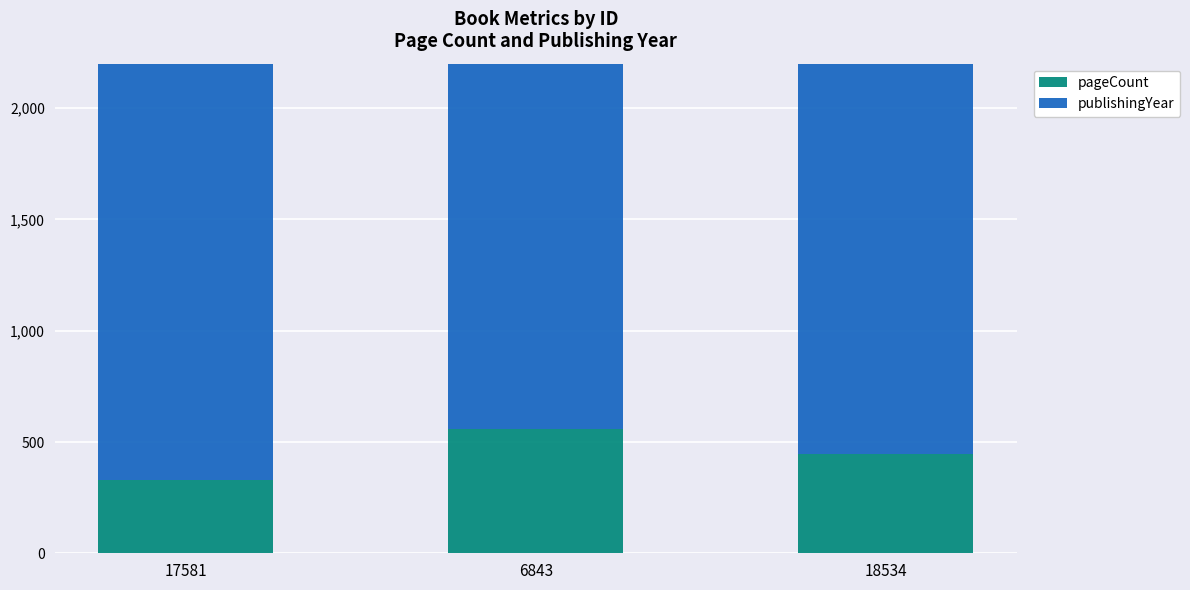

How many bars are there in total?

6